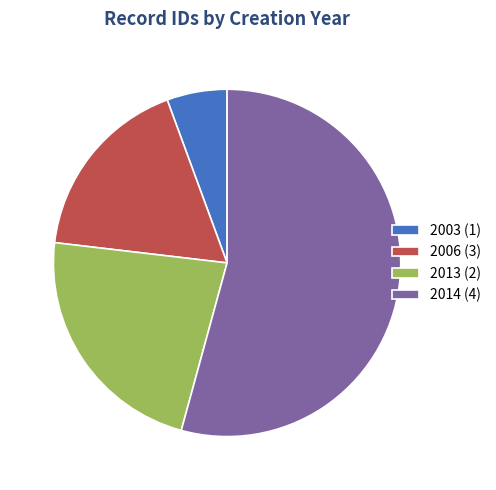

Combined, do 2003 (1) and 2006 (3) account for over 50%?

No